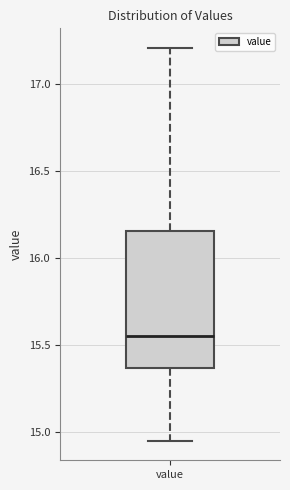

Read this box plot against the y-axis: the position of the median line, the range covered by the box, and the ends of both whiskers. The values are not printed on the chart, so give them approximately, as read against the axis.

median 15.55, box 15.35 to 16.15, whiskers 14.95 to 17.20